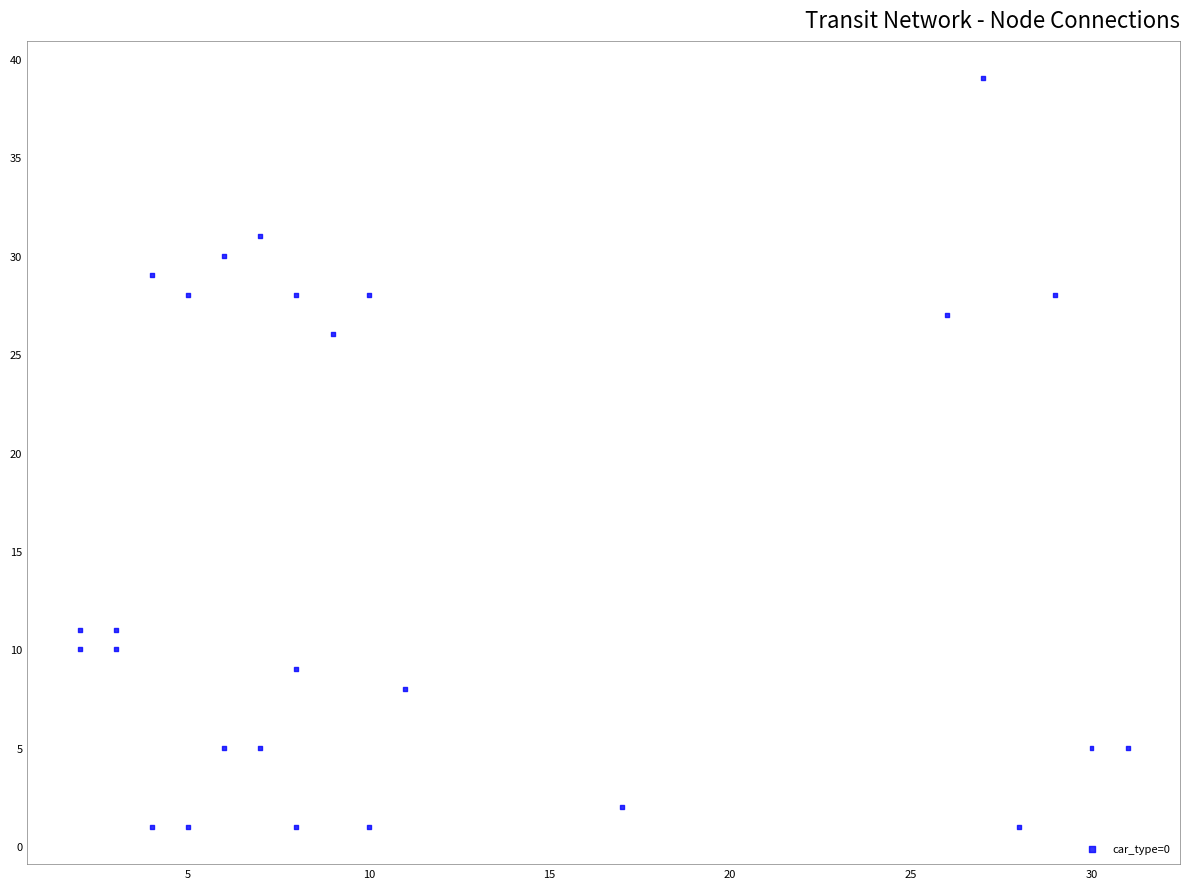

What Y value in the scatter plot is closest to 20?

26